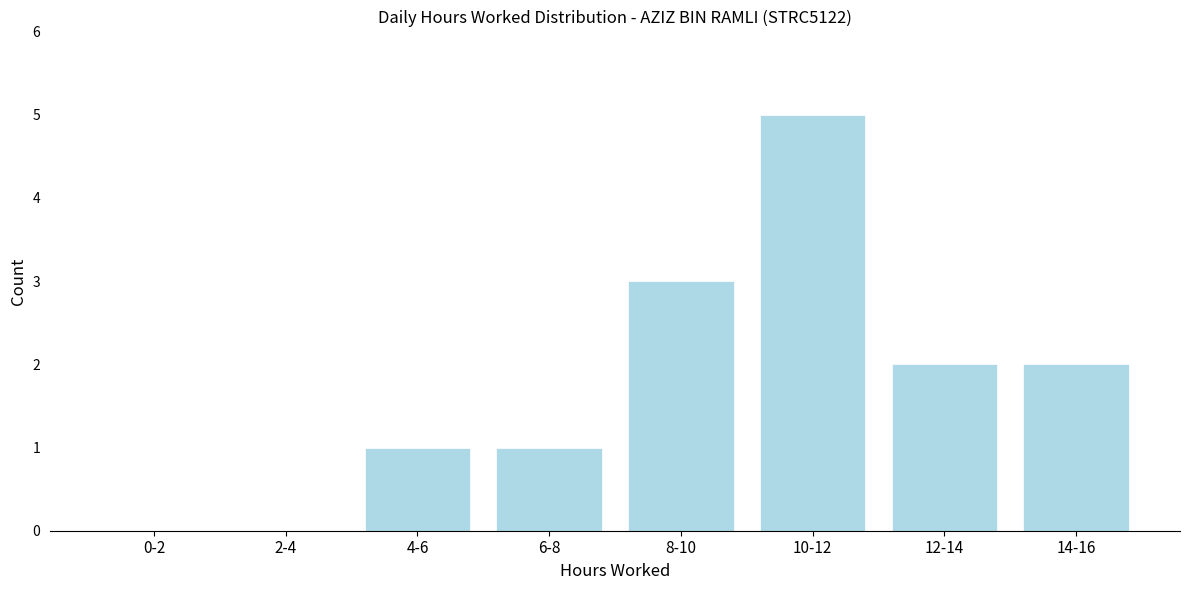

Reading left to right, list all the values displayed in this chart.

0-2=0	2-4=0	4-6=1	6-8=1	8-10=3	10-12=5	12-14=2	14-16=2